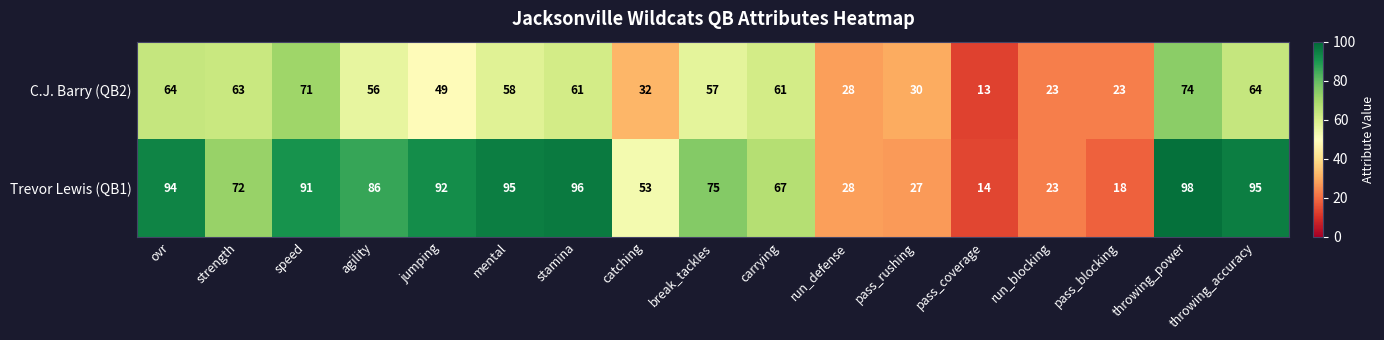

Is it true that Trevor Lewis (QB1) equals 62 at mental?

False